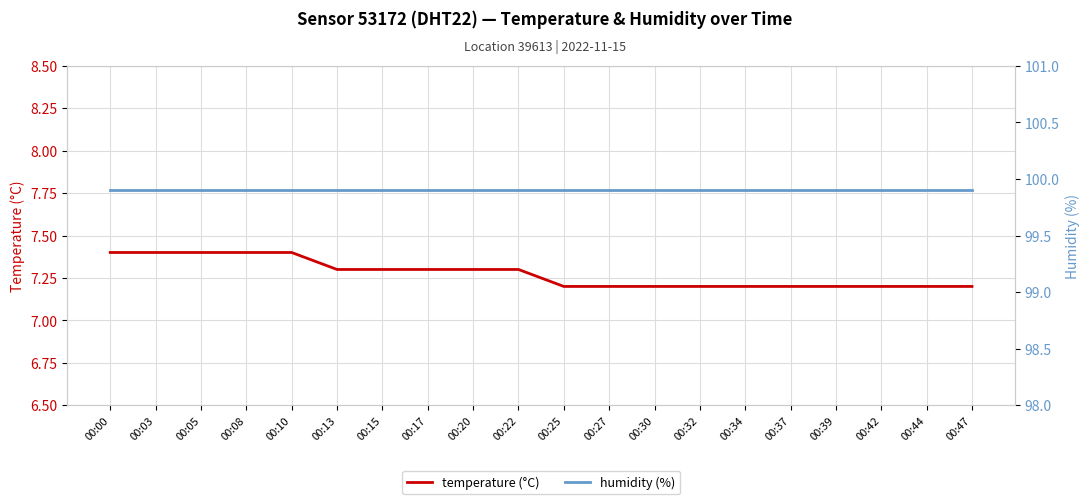

How many lines are shown in the chart?

2